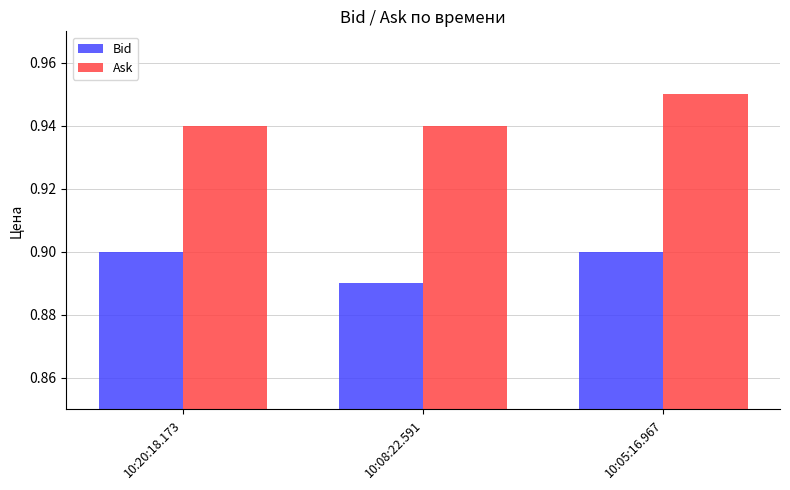

The Bid series shows 0.5 at 10:08:22.591. True or false?

False